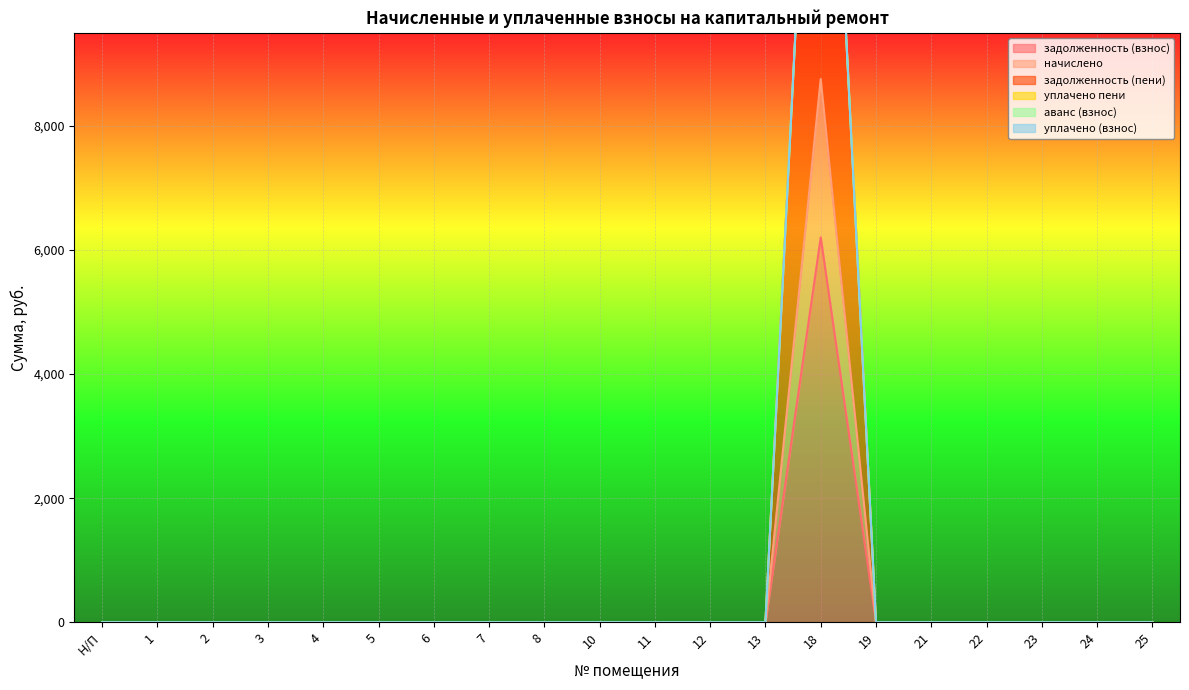

True or false: начислено and задолженность (взнос) intersect in this chart.

False